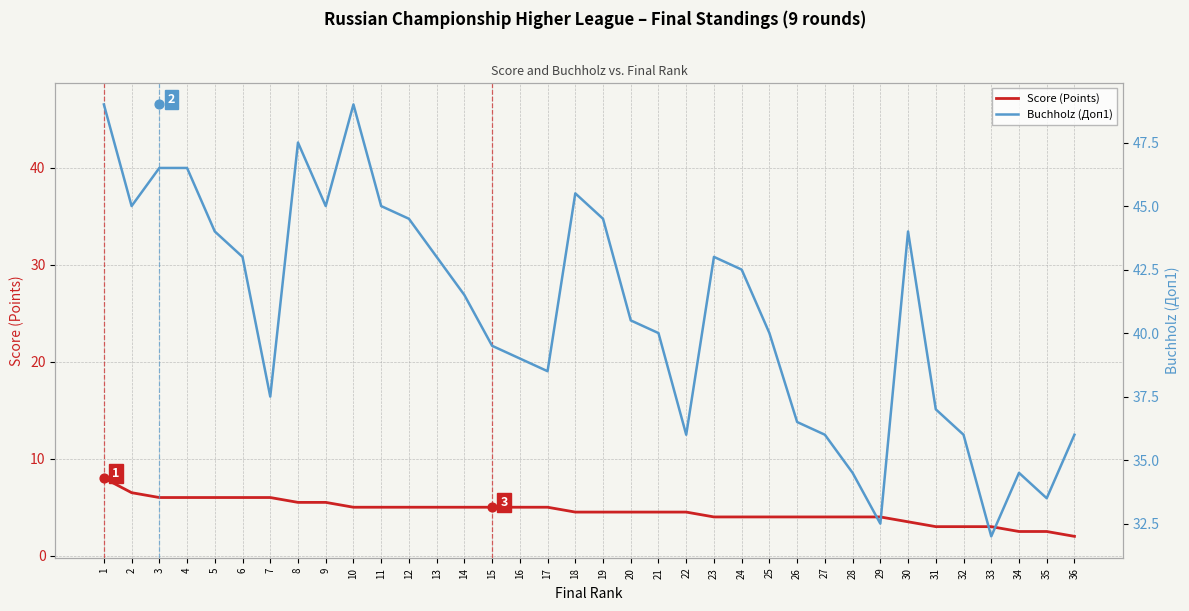

Which series has the largest total across all categories?

Buchholz (Доп1)